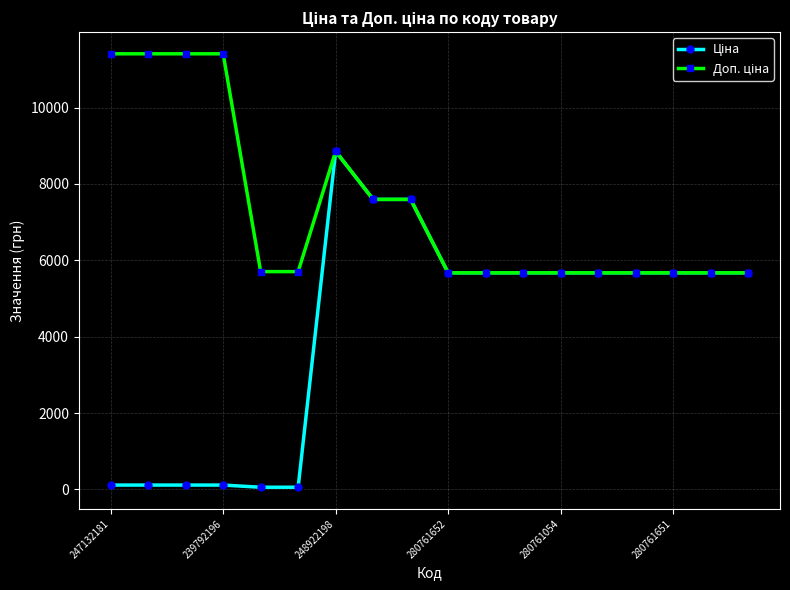

At how many categories does at least one series exceed 963?

18